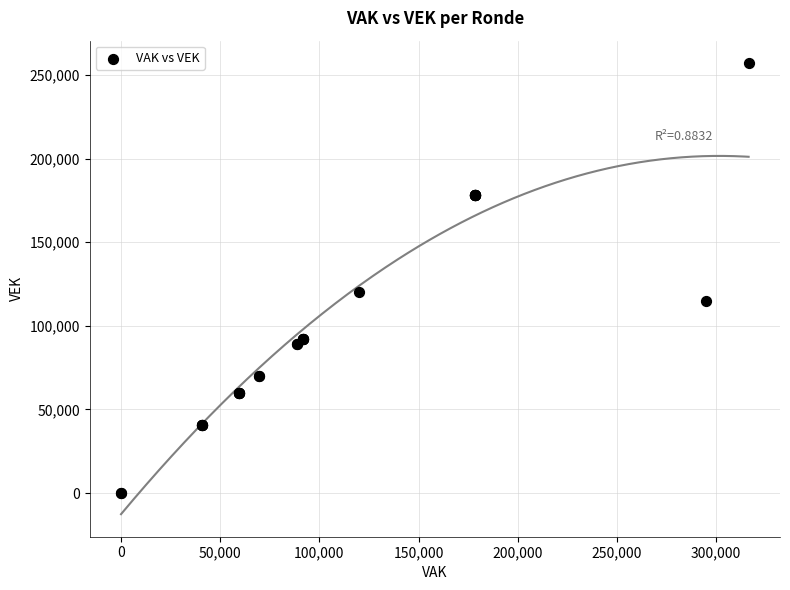

What Y value in the scatter plot is closest to 128513?

120074